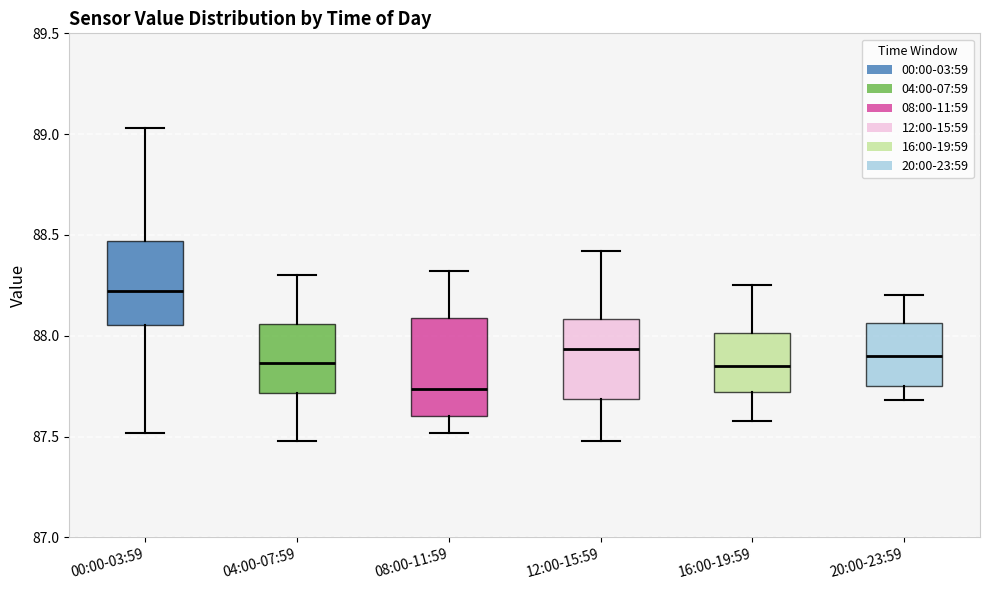

Comparing the boxes themselves (not the whiskers), which one is the tallest?

08:00-11:59